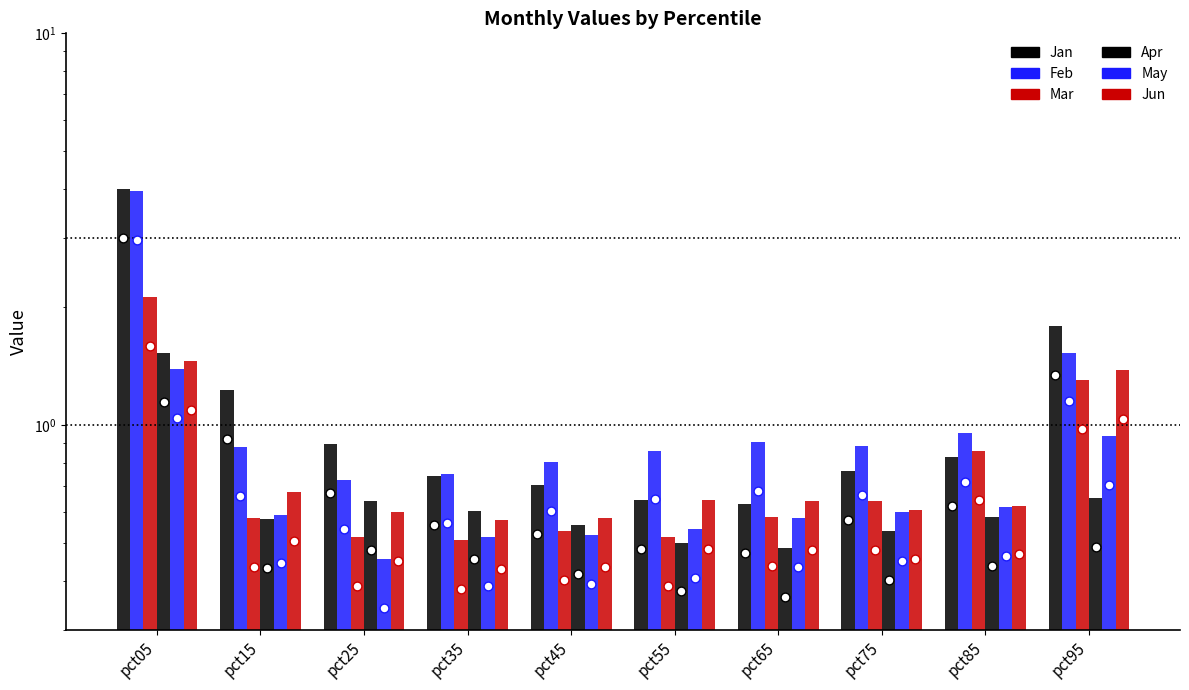

Which series has the largest total across all categories?

Feb